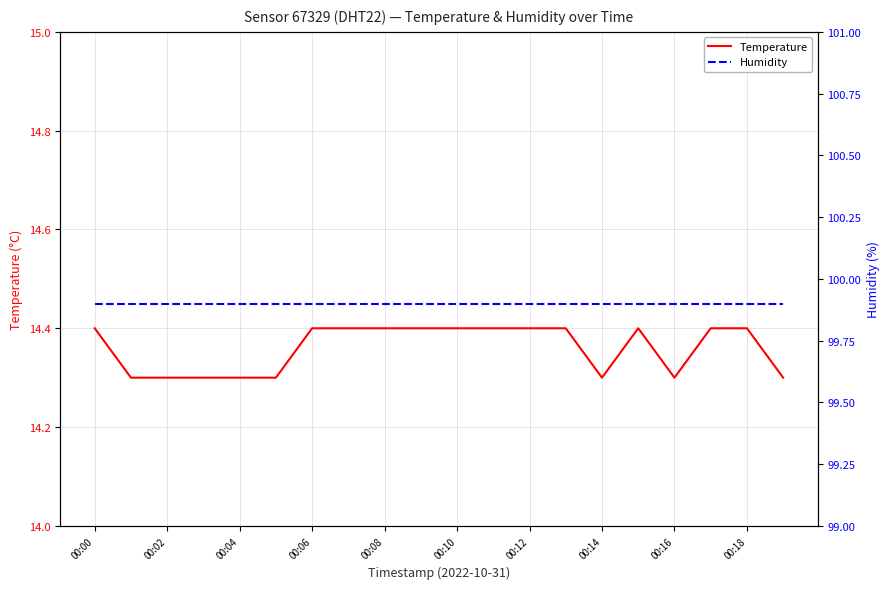

What is the difference between the highest and lowest values at 17?

85.5